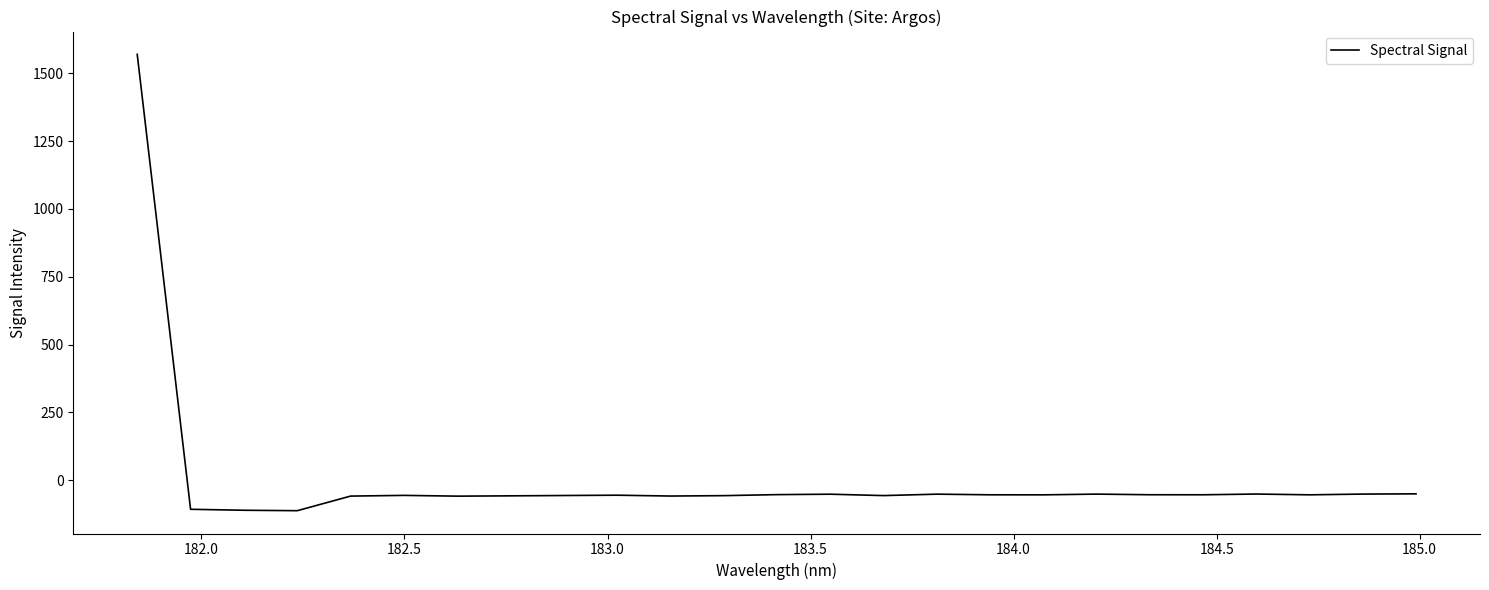

What is the minimum value shown in the chart?

-111.8